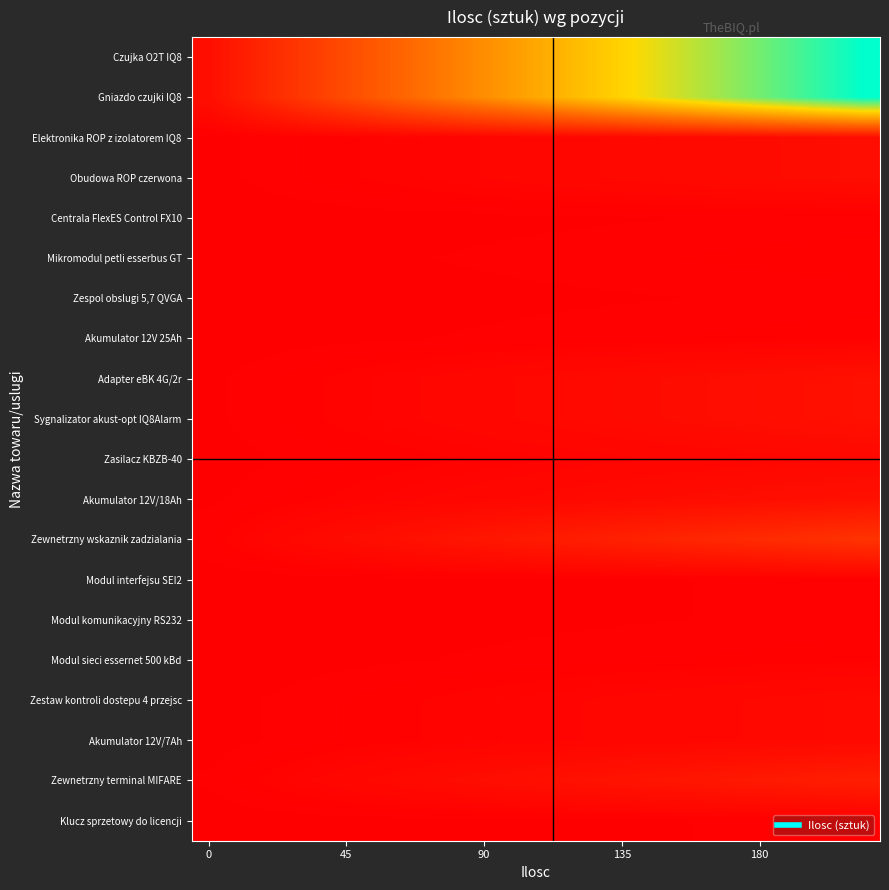

Which series has the largest range (max minus min)?

Czujka O2T IQ8